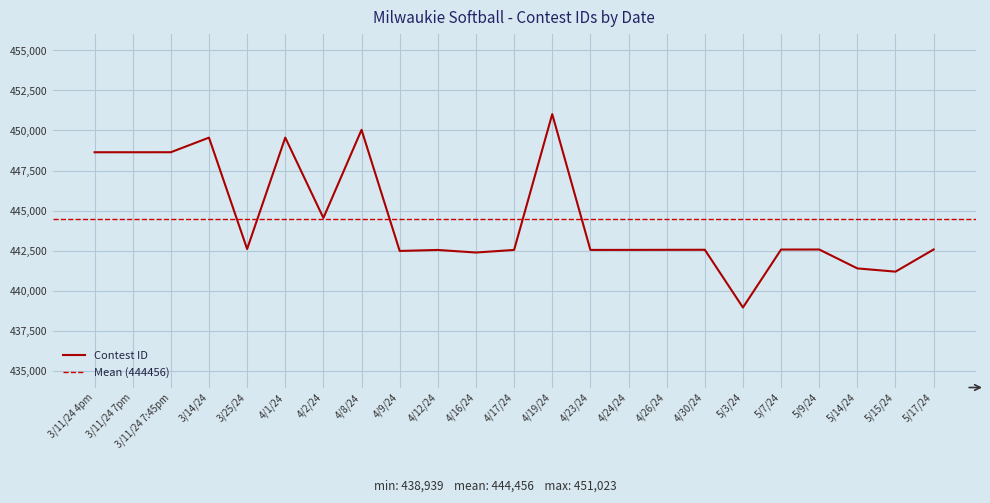

What is the change in value from 3/14/24 to 4/12/24?

-7019